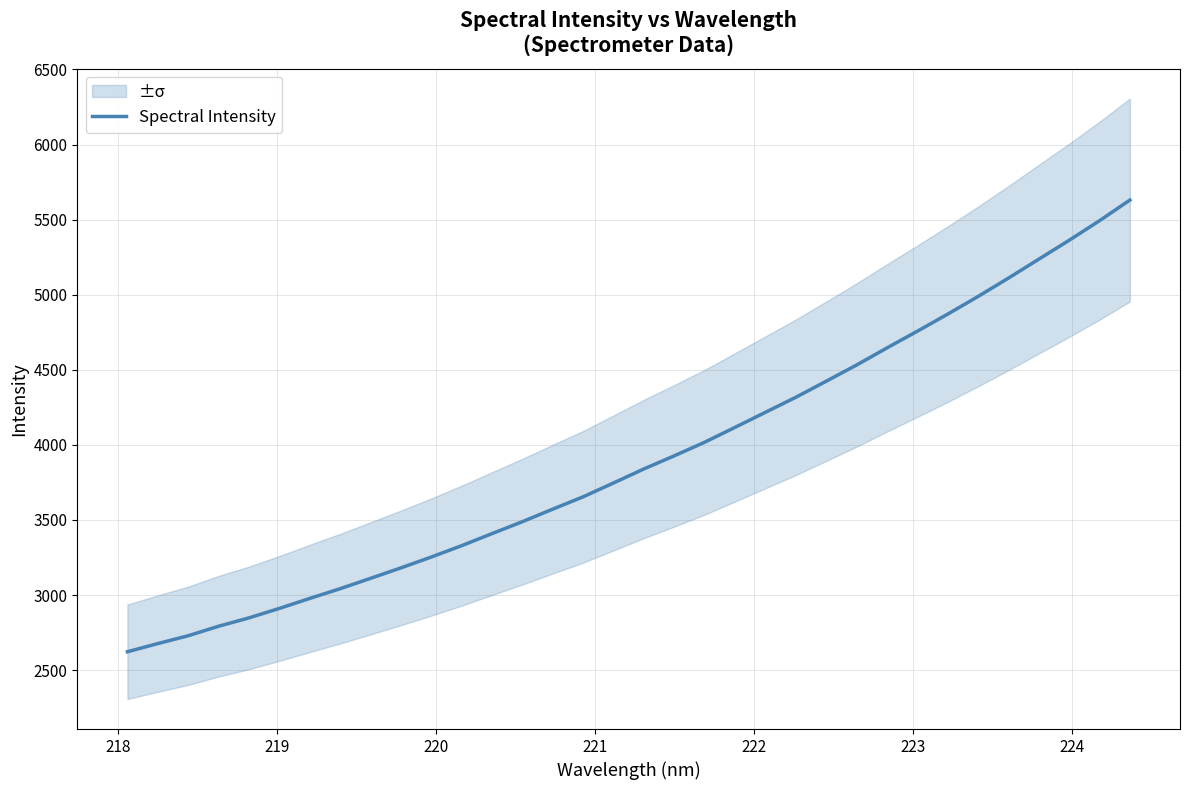

Reading left to right, transcribe all the data shown in this chart.

2622.3	2676.8	2729.0	2792.5	2848.1	2911.1	2977.8	3042.6	3111.7	3181.3	3253.6	3329.4	3409.8	3489.4	3572.9	3655.0	3747.4	3840.7	3928.1	4018.5	4117.7	4217.8	4317.8	4424.7	4532.6	4646.4	4757.7	4871.2	4988.9	5111.0	5237.1	5362.7	5493.1	5630.6